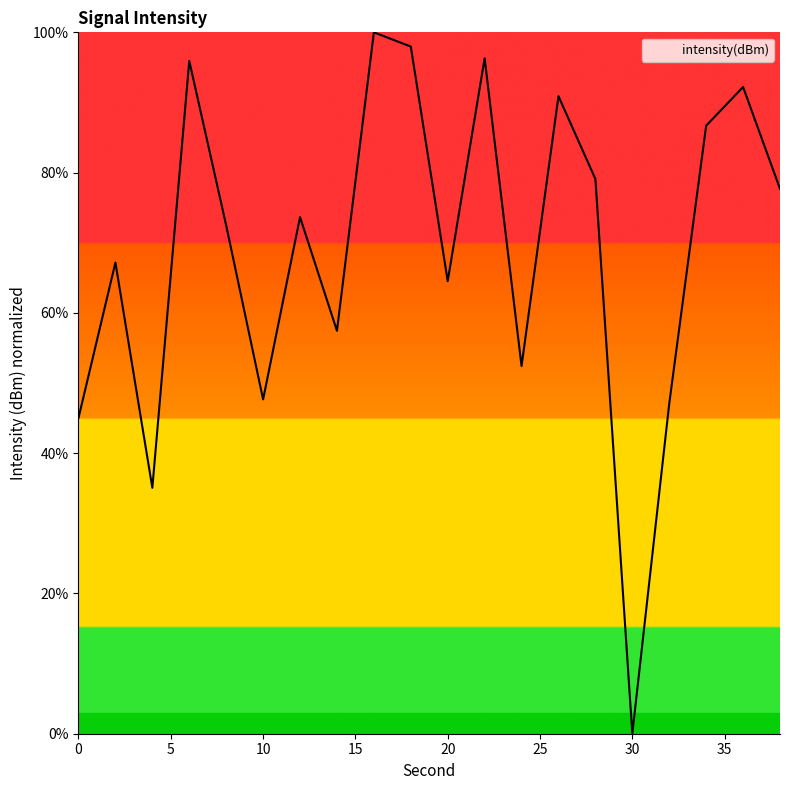

What is the difference between the maximum and minimum values?

100.0